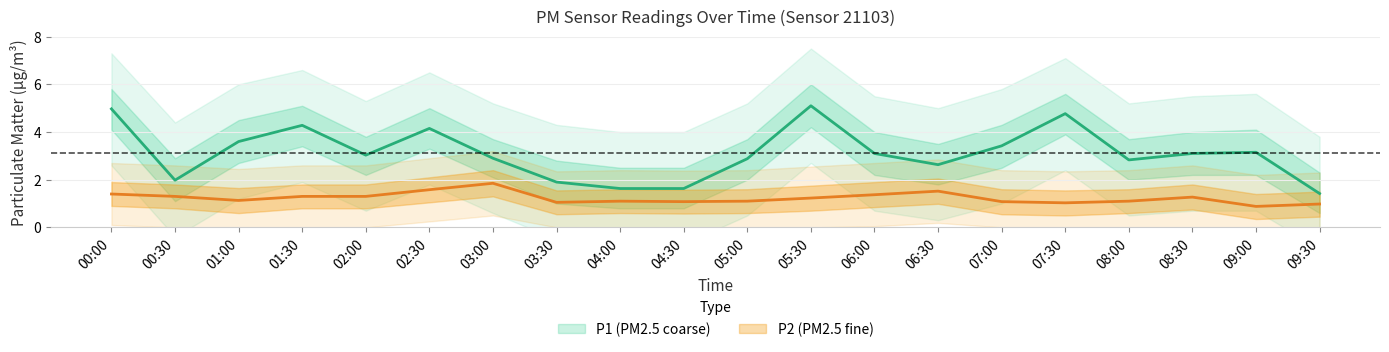

Where is the first local minimum for P1_upper?

00:30